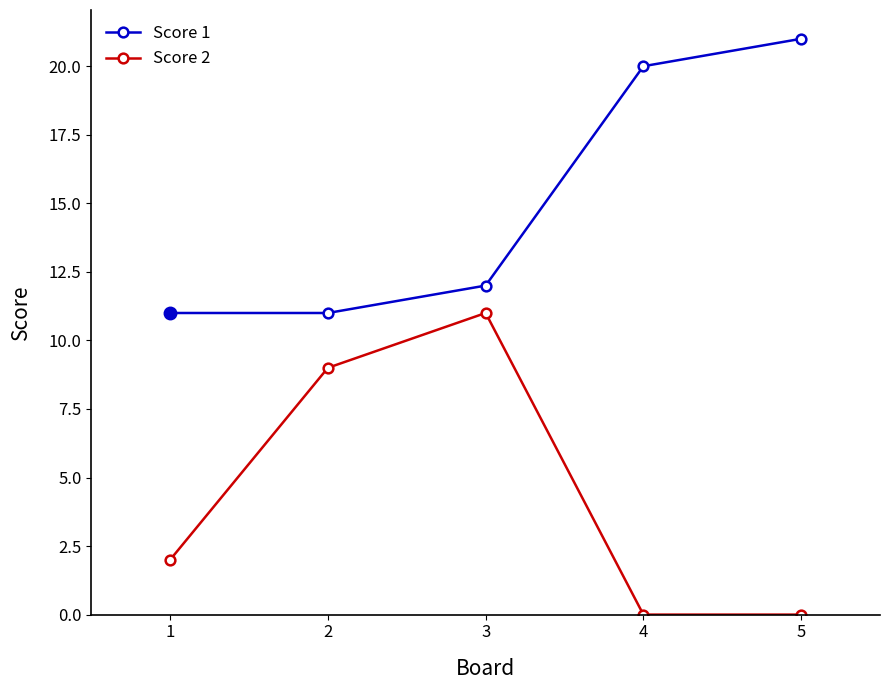

The value of Score 1 at 4 is 20. True or false?

True